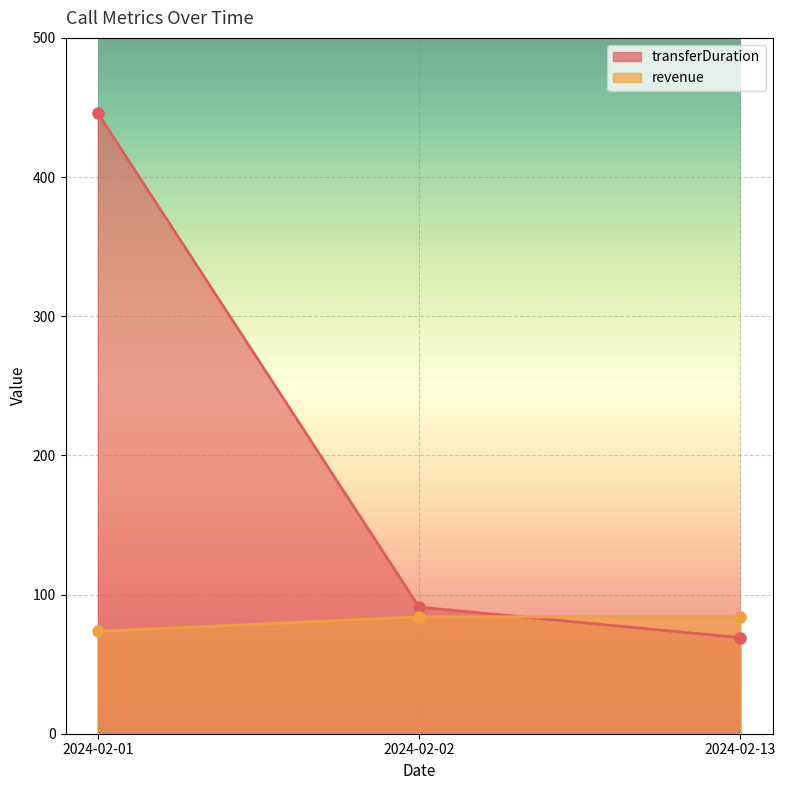

What is the maximum value for transferDuration?

446.0